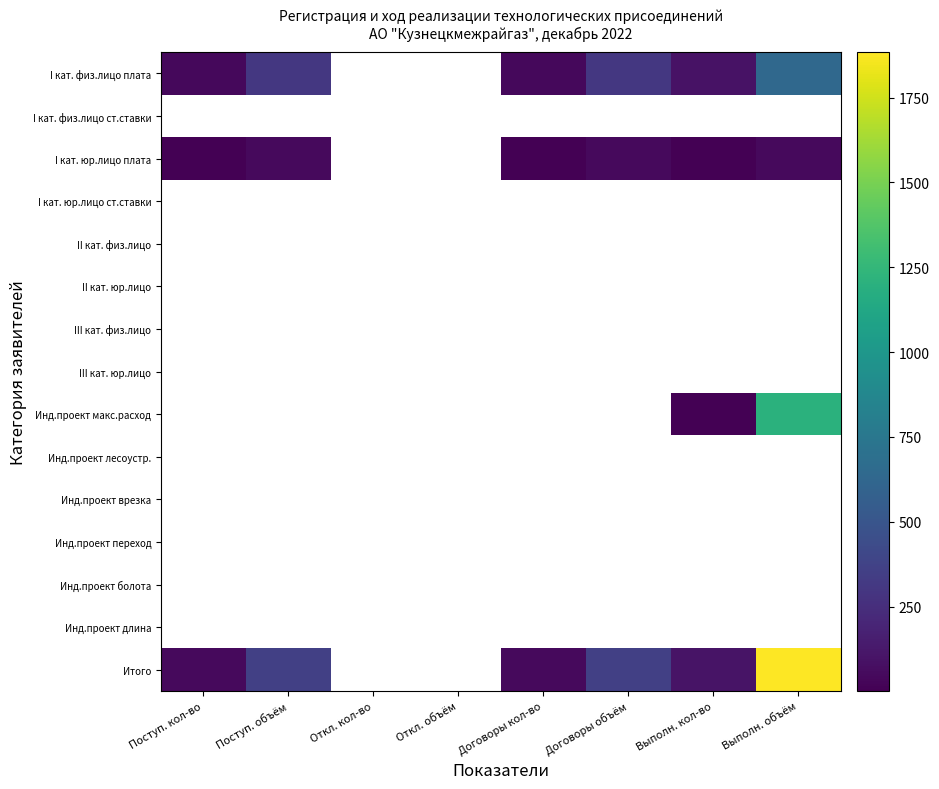

How many distinct data groups are displayed?

15